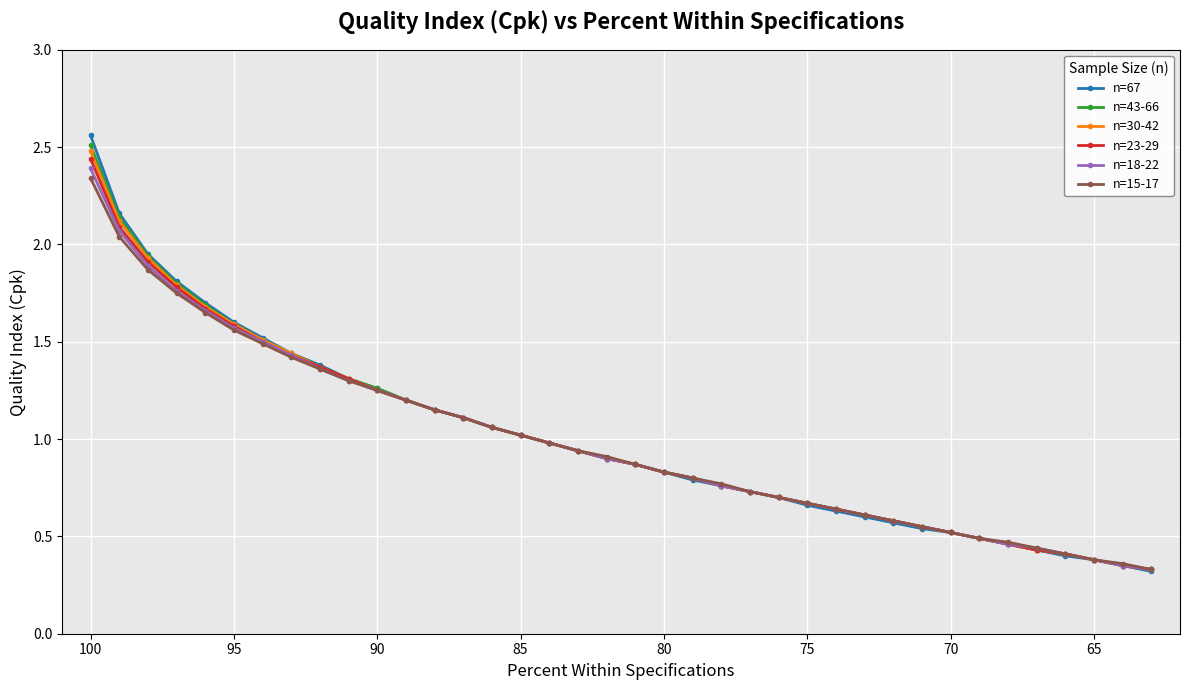

What are all the series names shown in the legend?

n=67, n=43-66, n=30-42, n=23-29, n=18-22, n=15-17